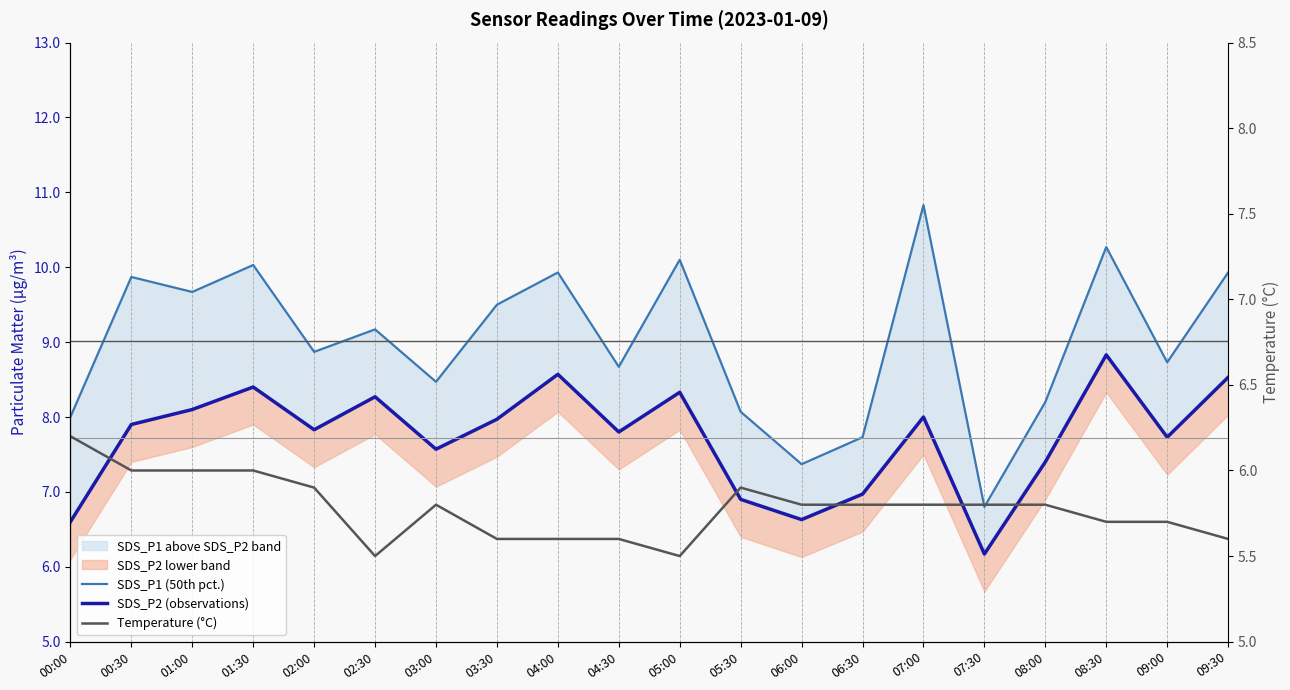

What is the lowest value of the SDS_P1 (50th pct.) series?

6.8